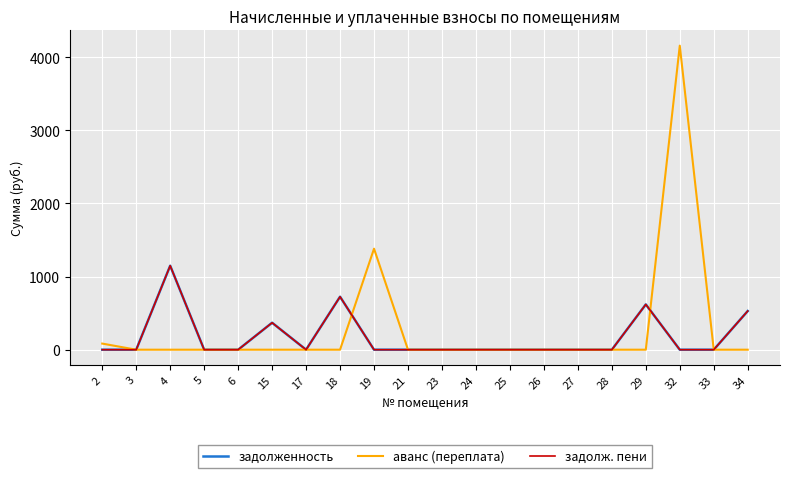

True or false: задолж. пени has a value of 0.0 at 32.

True